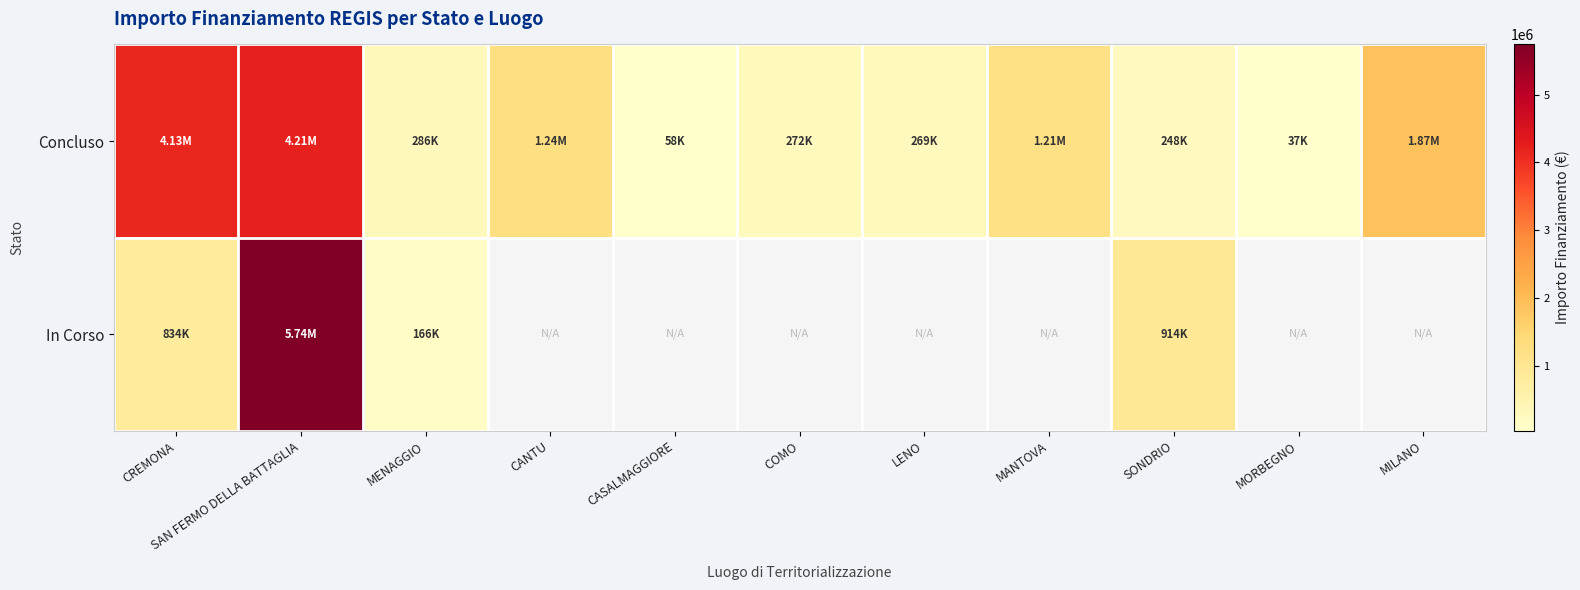

The value of In Corso at SAN FERMO DELLA BATTAGLIA is 7704987.2. True or false?

False